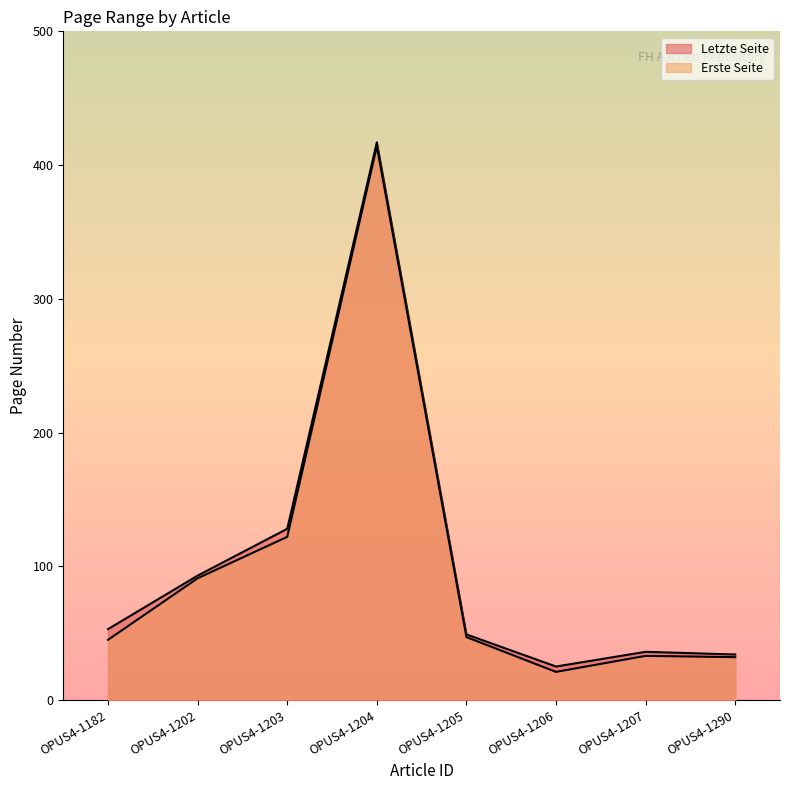

Which category has the lowest value in the Erste Seite series?

OPUS4-1206